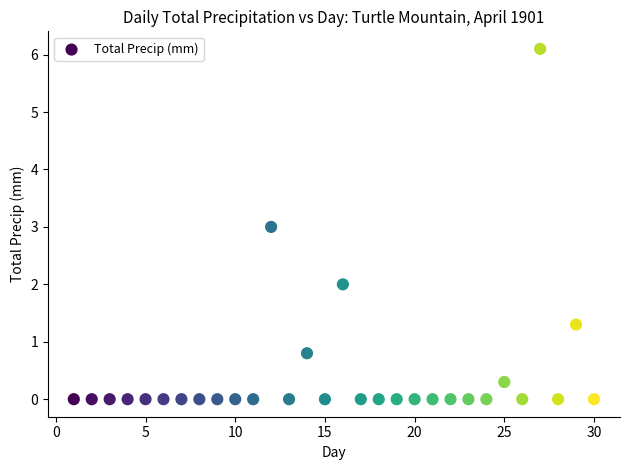

What is the range of Y values (max minus min)?

6.1